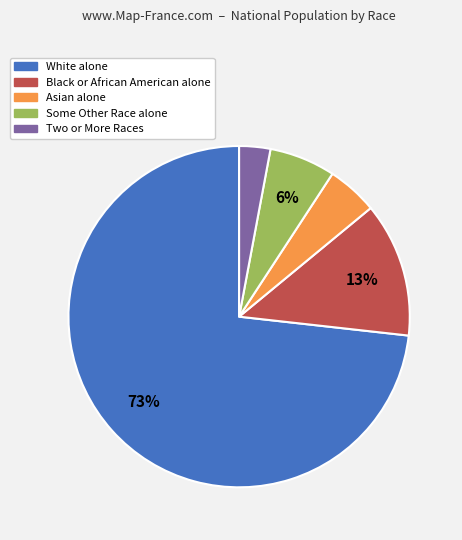

Is it true that White alone is 73% of the pie?

True